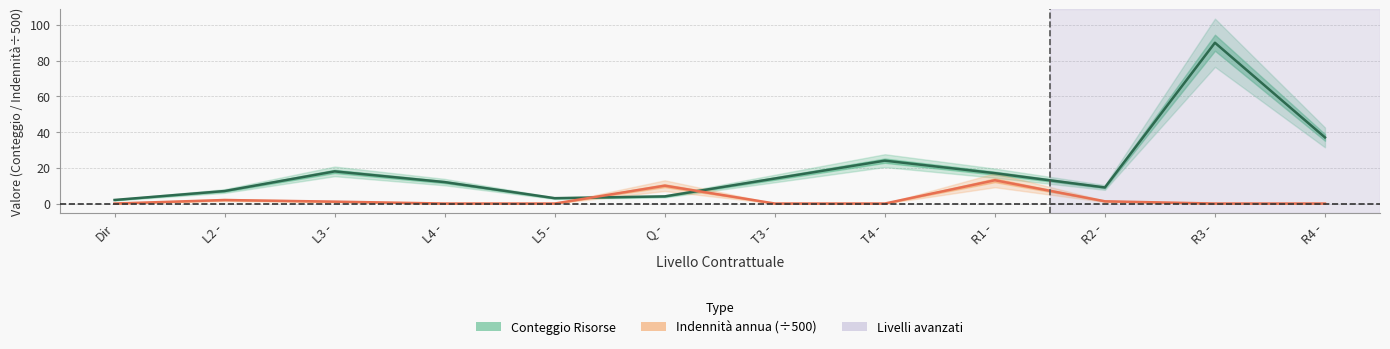

Is the value of Conteggio Risorse at L5 - greater than the value of Indennità annua (÷500) at Q -?

No